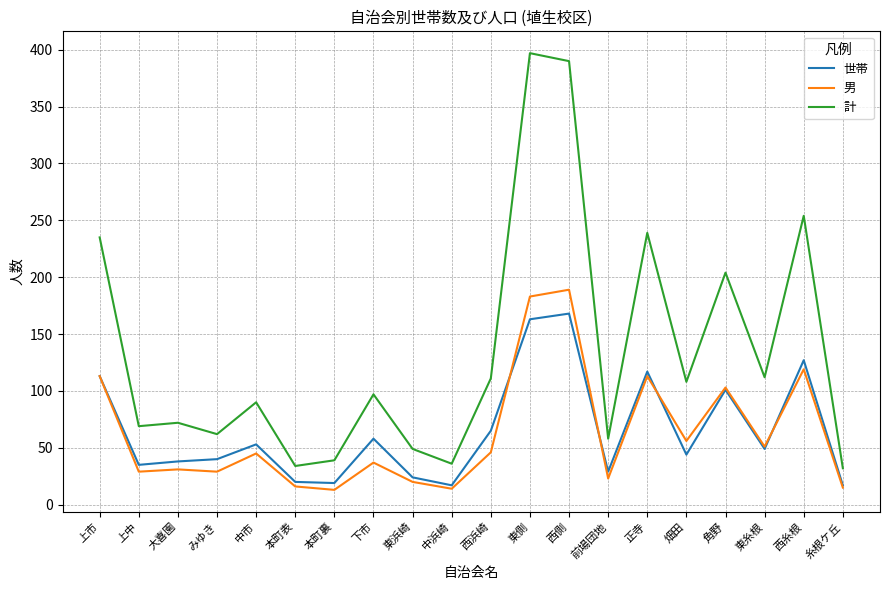

Which series has the largest total across all categories?

計